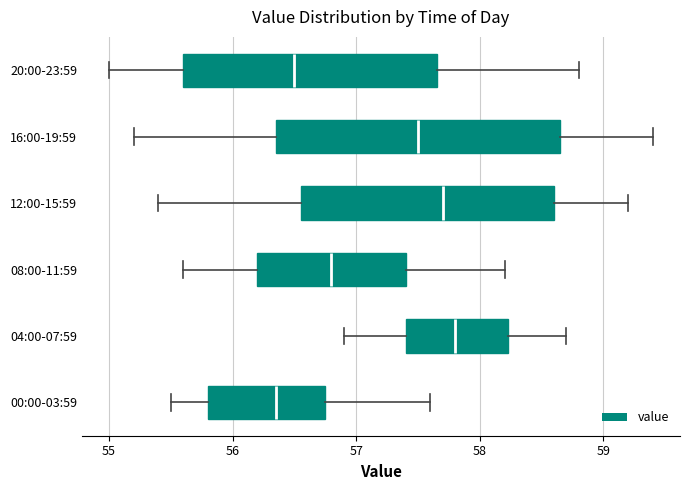

Where is the left edge of the box for 16:00-19:59 on the x-axis? The values are not printed on the chart, so give them approximately, as read against the axis.

56.4